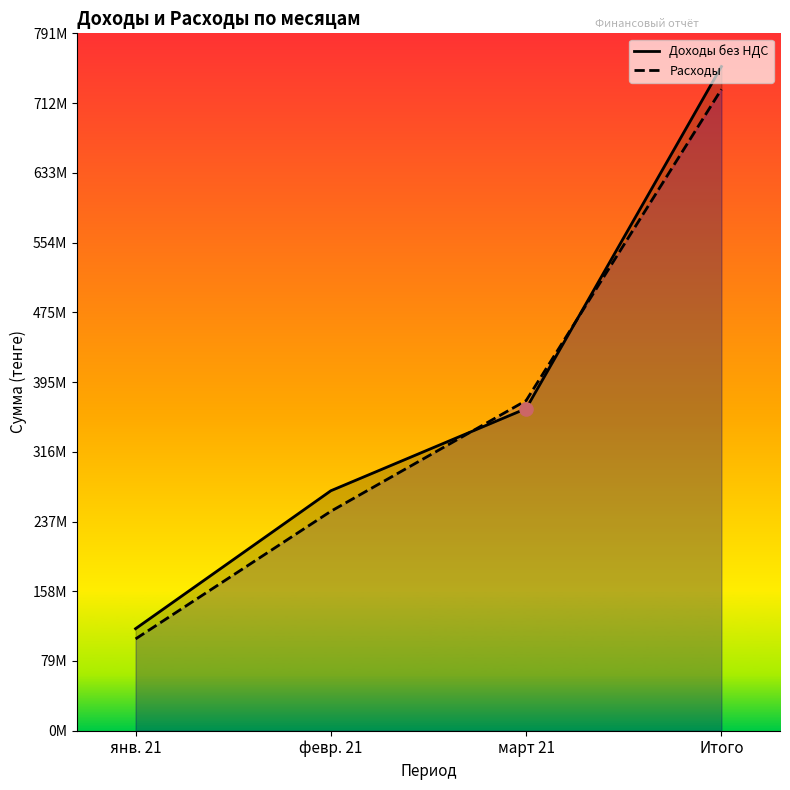

What is the total value across all series at март 21?

740699398